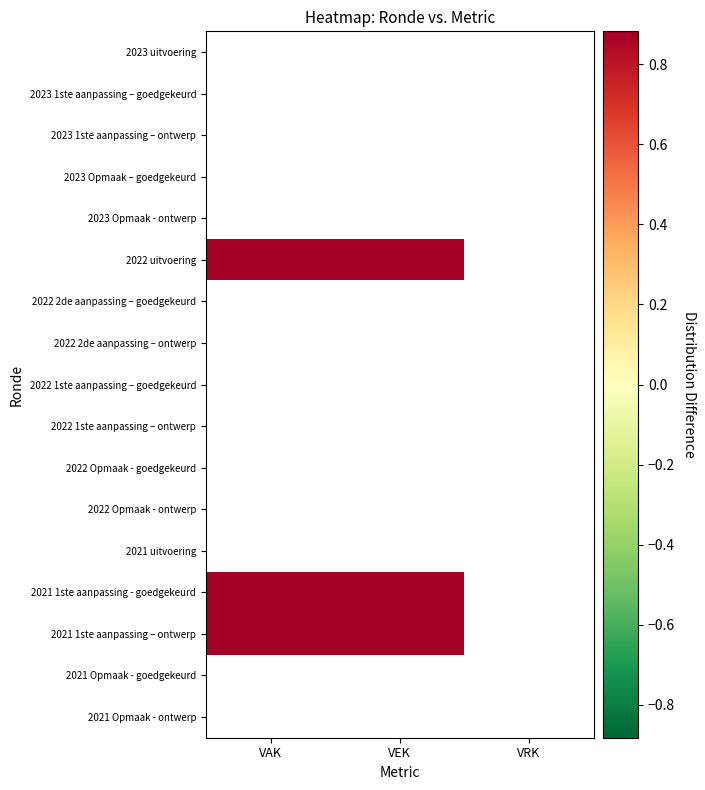

List the labels in order of 2023 1ste aanpassing – ontwerp value, smallest first.

VAK, VEK, VRK